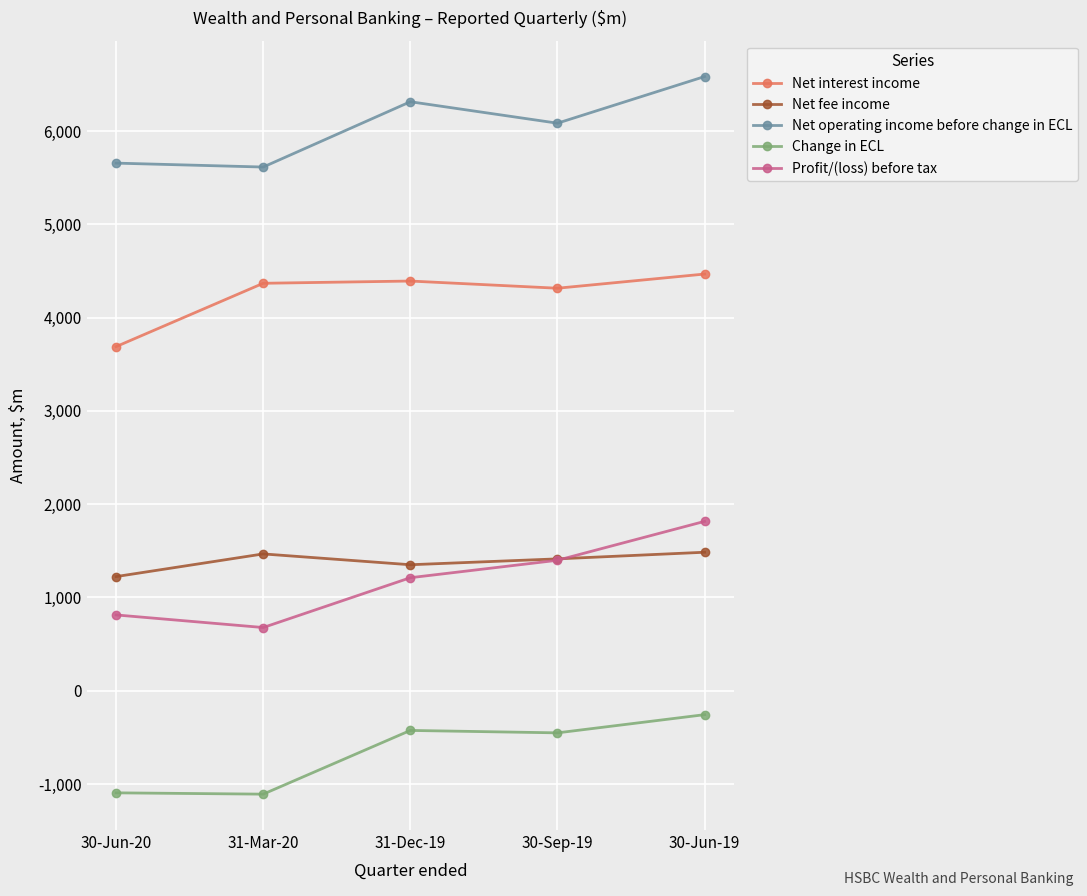

What is the difference between the maximum and second lowest values in the Profit/(loss) before tax series?

1003